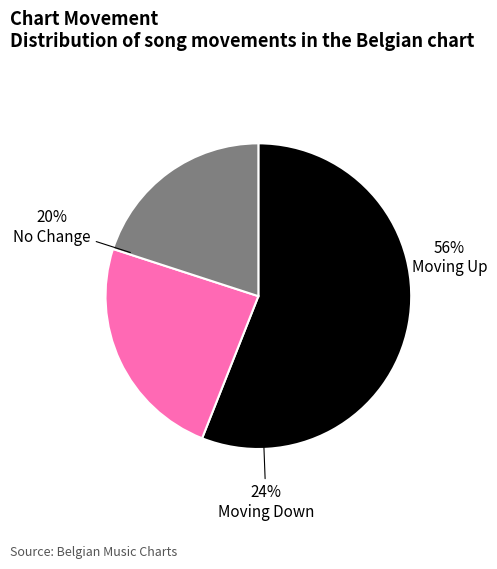

To the nearest percent, what is the difference between the largest and smallest slice percentages?

36%